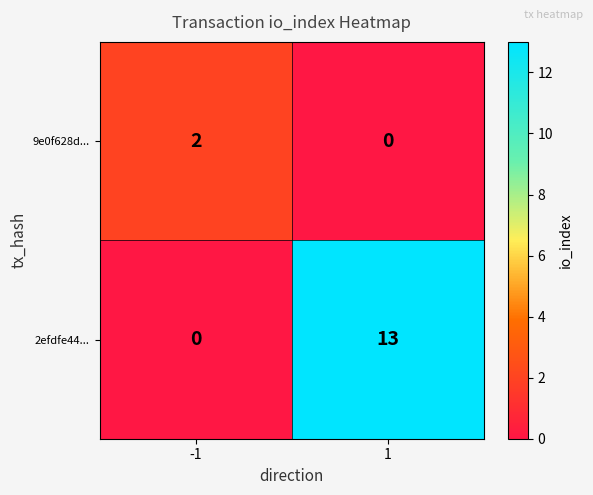

What is the sum of all 2efdfe44... values?

13